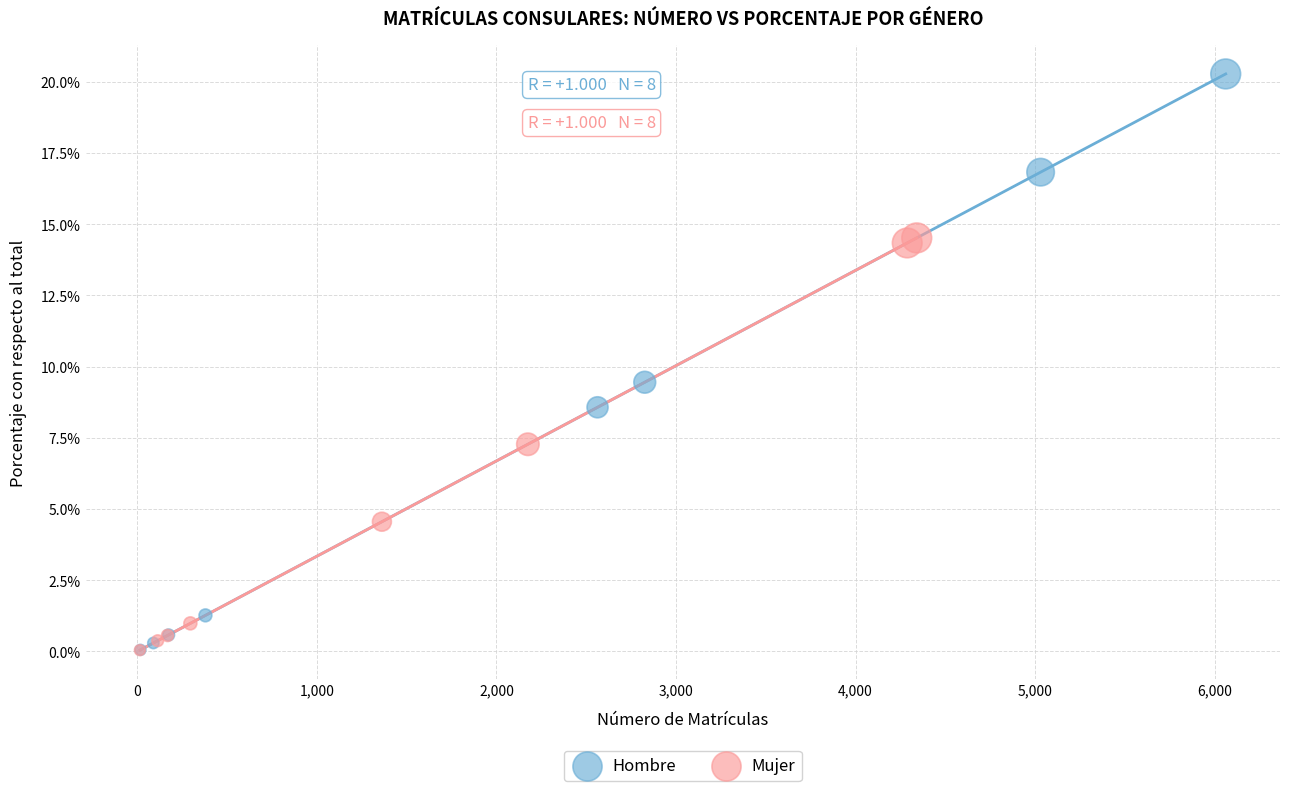

What are all the series names shown in the legend?

Hombre, Mujer